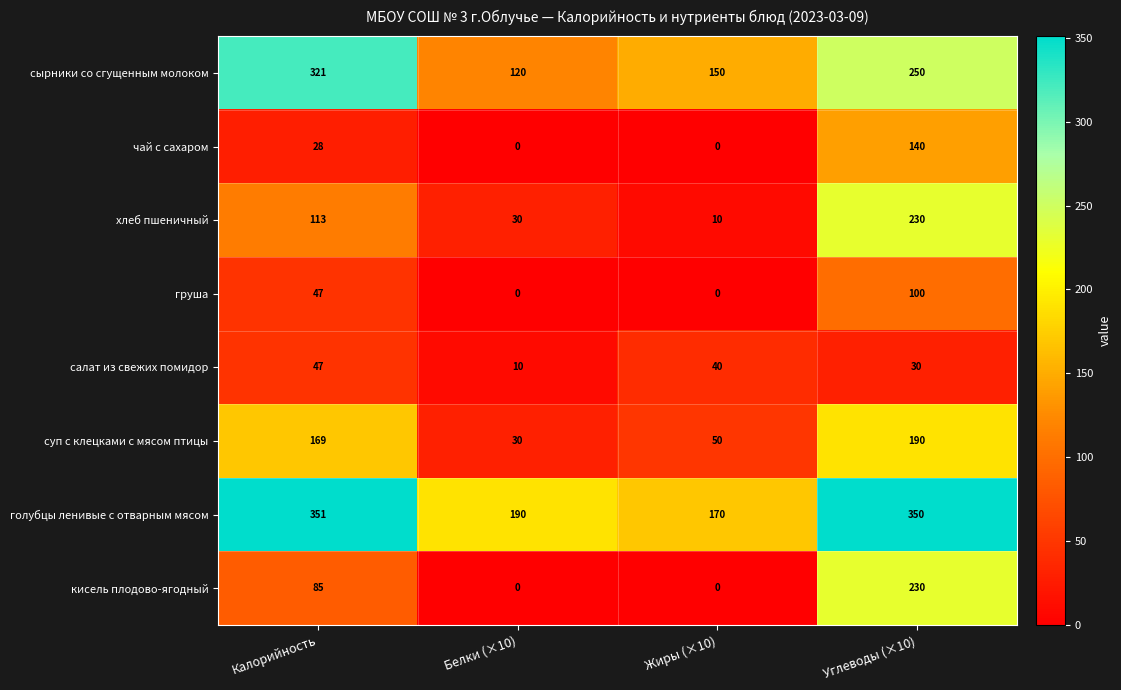

At which label does салат из свежих помидор first exceed 40?

Калорийность